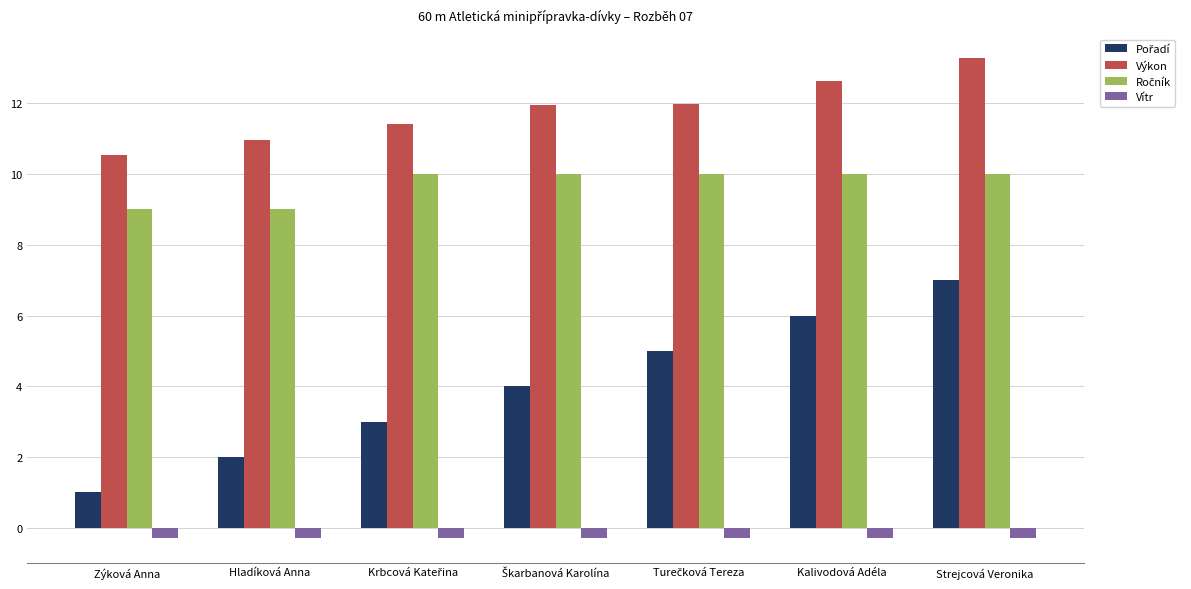

What is the label of the 2nd bar from the left?

Hladíková Anna